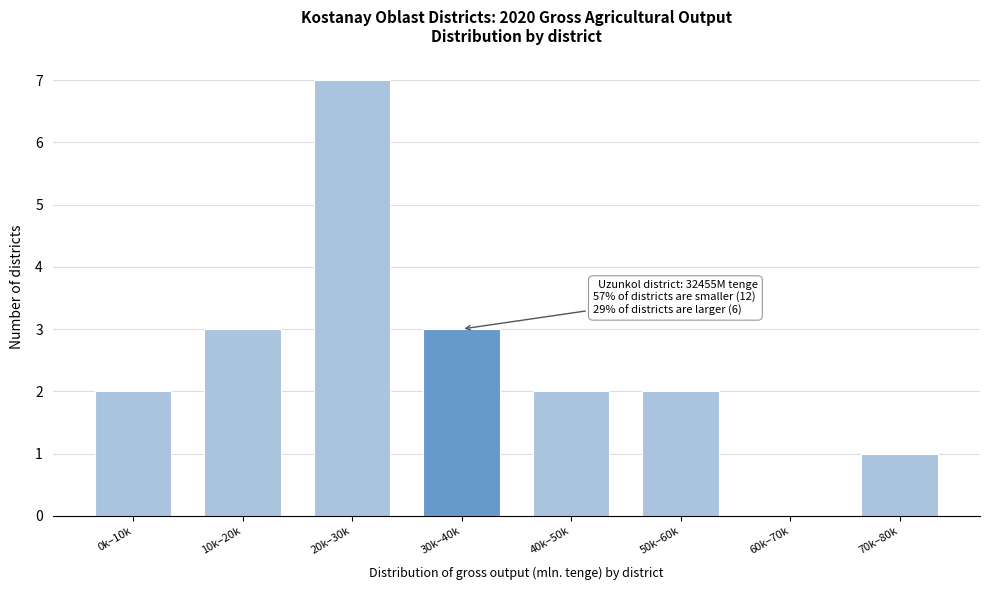

Reading right to left, transcribe all the data shown in this chart.

70k–80k=1	60k–70k=0	50k–60k=2	40k–50k=2	30k–40k=3	20k–30k=7	10k–20k=3	0k–10k=2